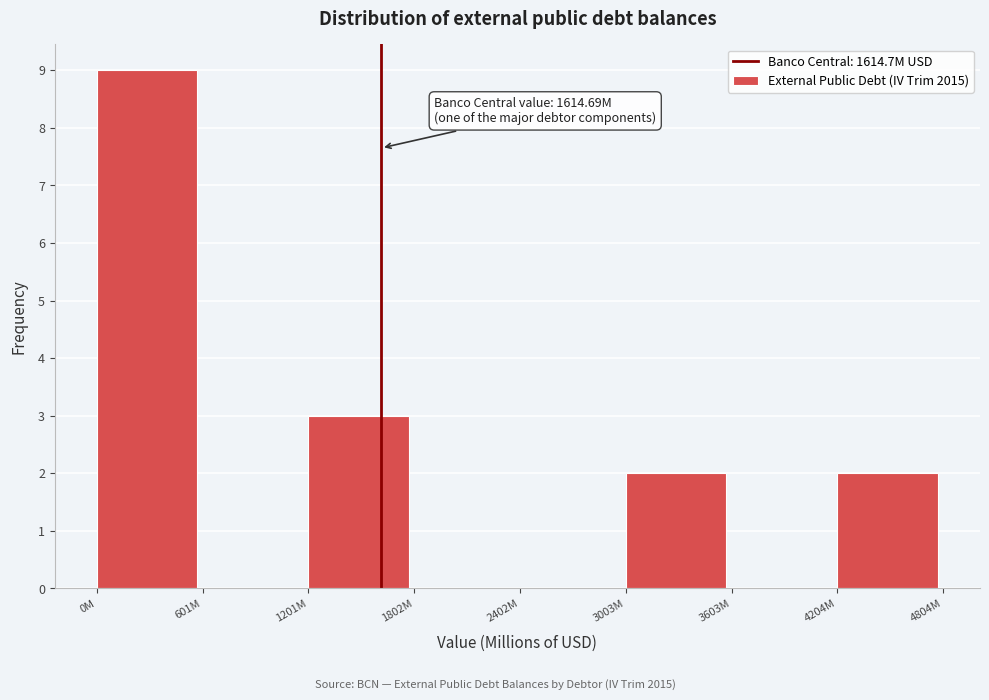

Reading left to right, list all the values displayed in this chart.

0M=9	601M=0	1201M=3	1802M=0	2402M=0	3003M=2	3603M=0	4204M=2